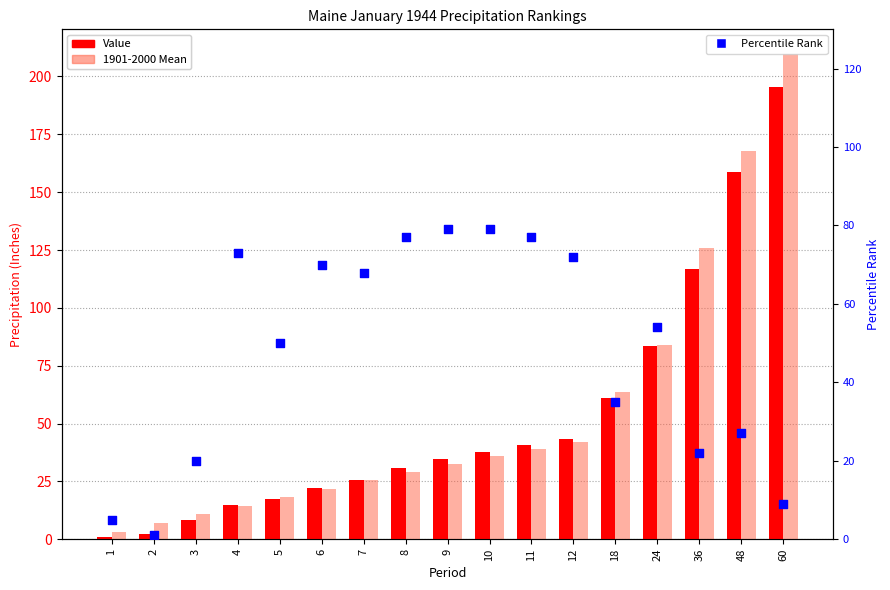

At how many categories does at least one series exceed 53?

13